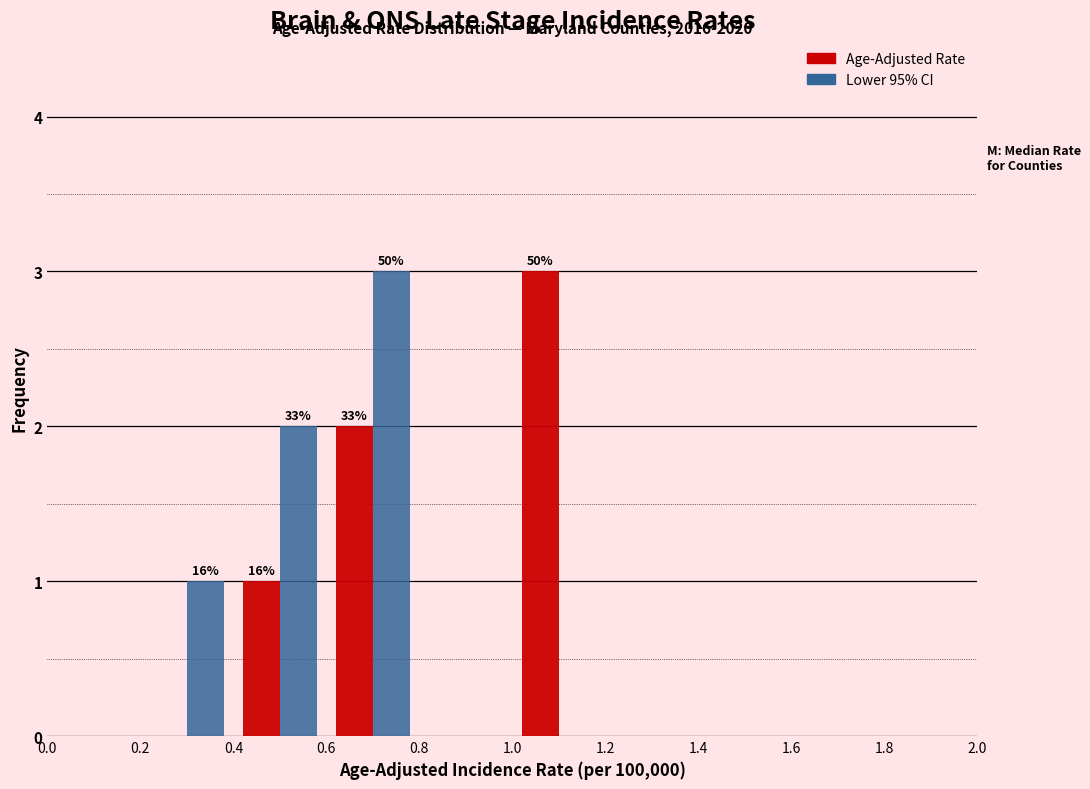

In the Lower 95% CI series, which range on the x-axis has the tallest bar?

0.6 to 0.8